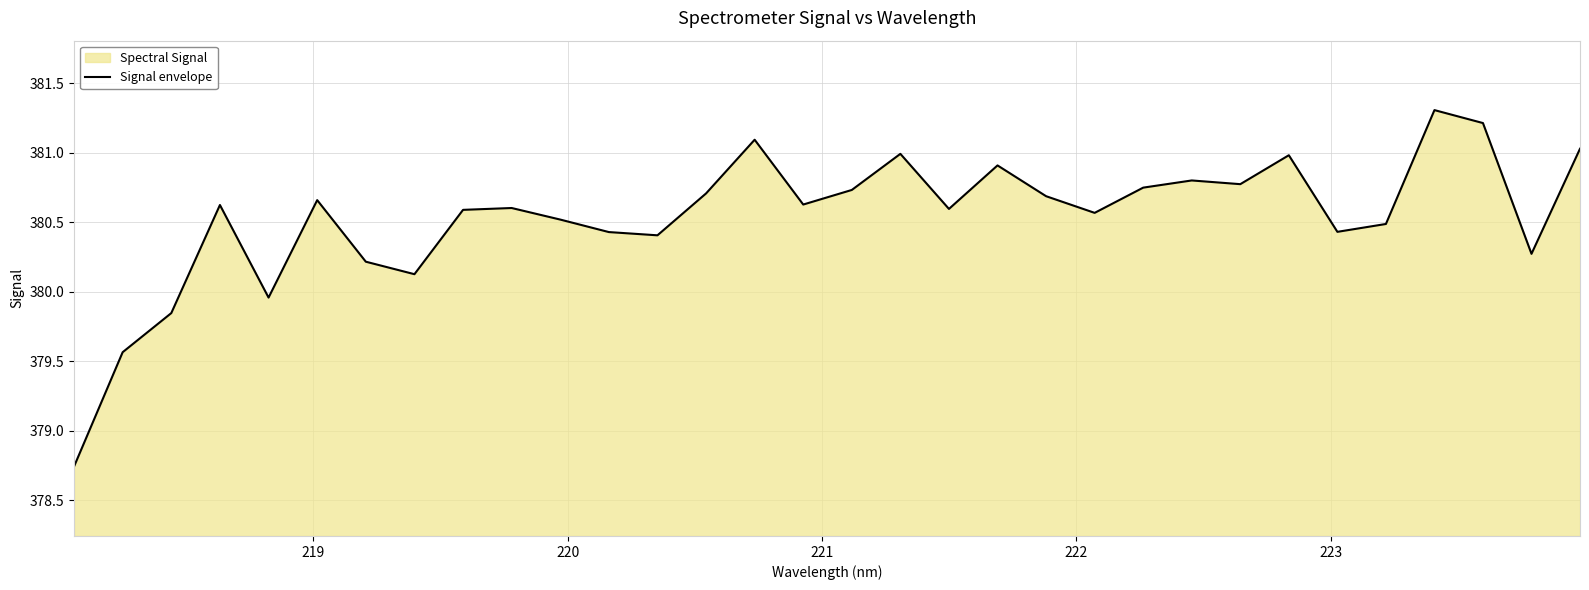

What is the difference between the maximum and minimum values?

2.6